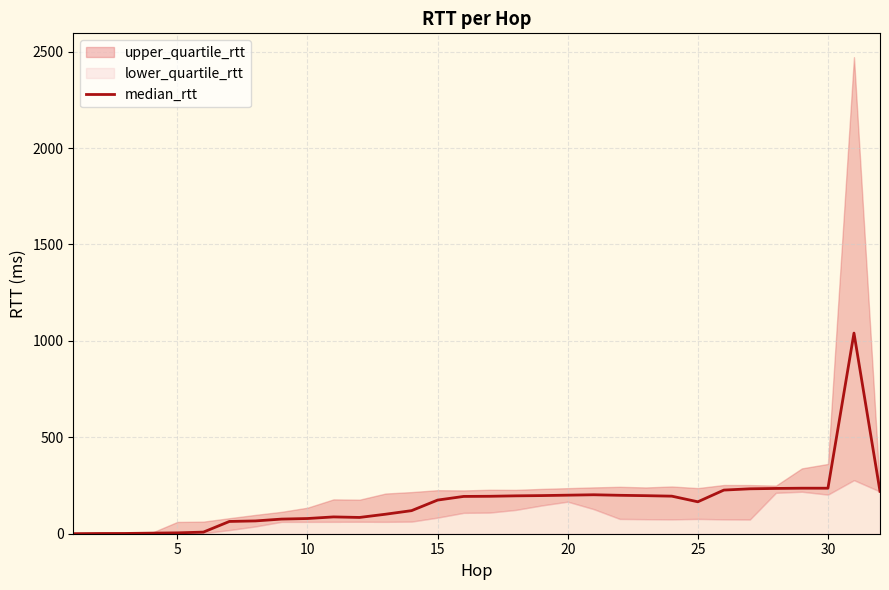

What is the maximum value for median_rtt?

1040.5